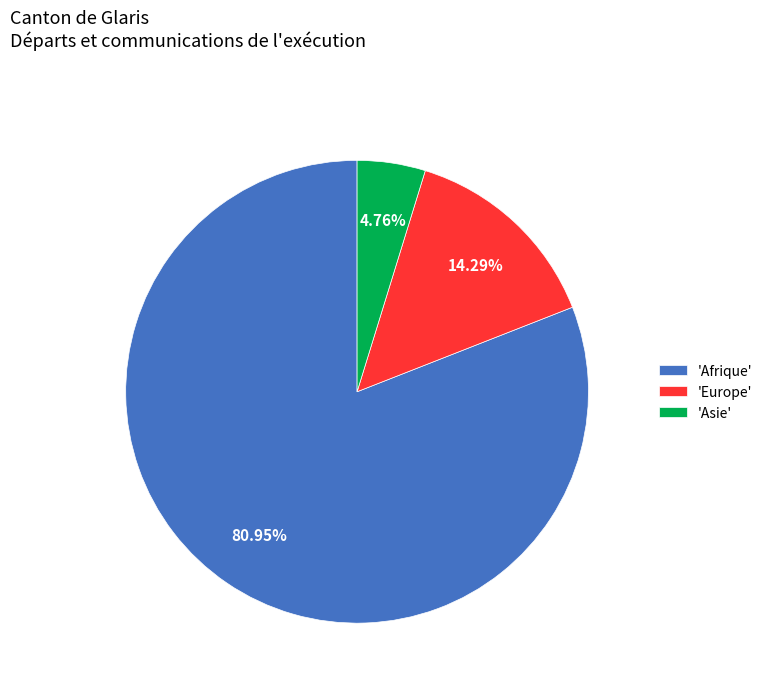

Which category has the smallest portion of the pie?

'Asie'